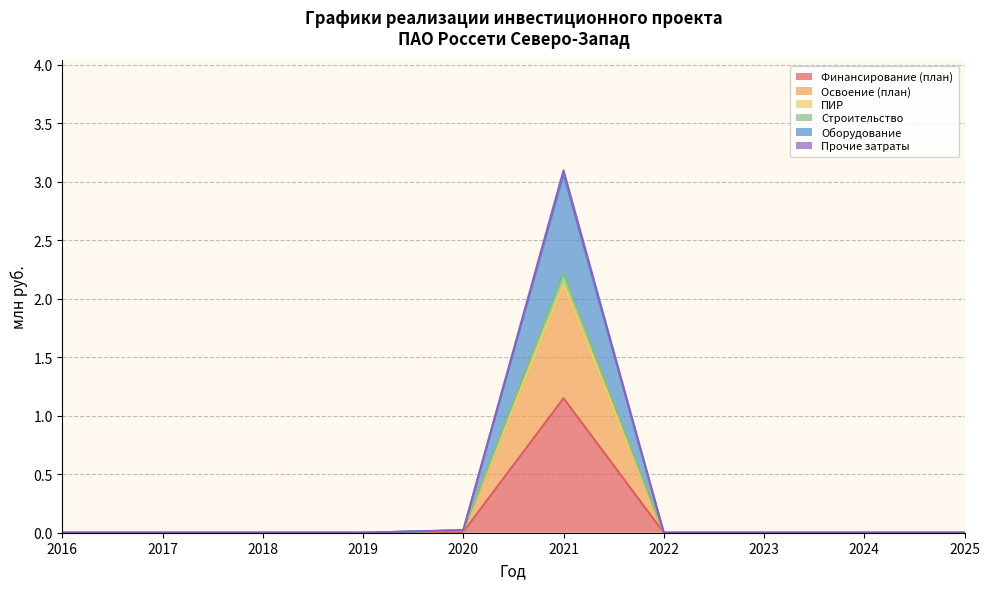

Which series has the largest range (max minus min)?

Освоение (план)